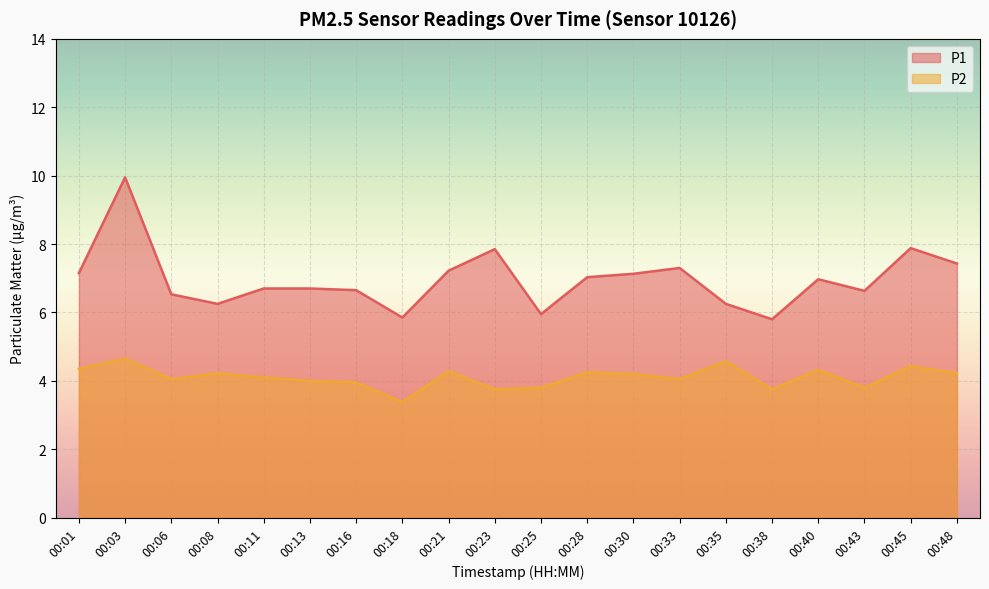

What is the maximum value for P1?

9.9